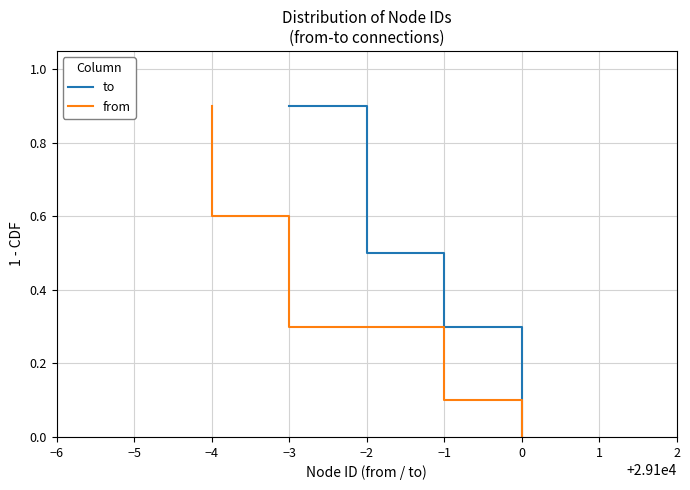

True or false: from has more than 1 points higher than both neighbors.

False